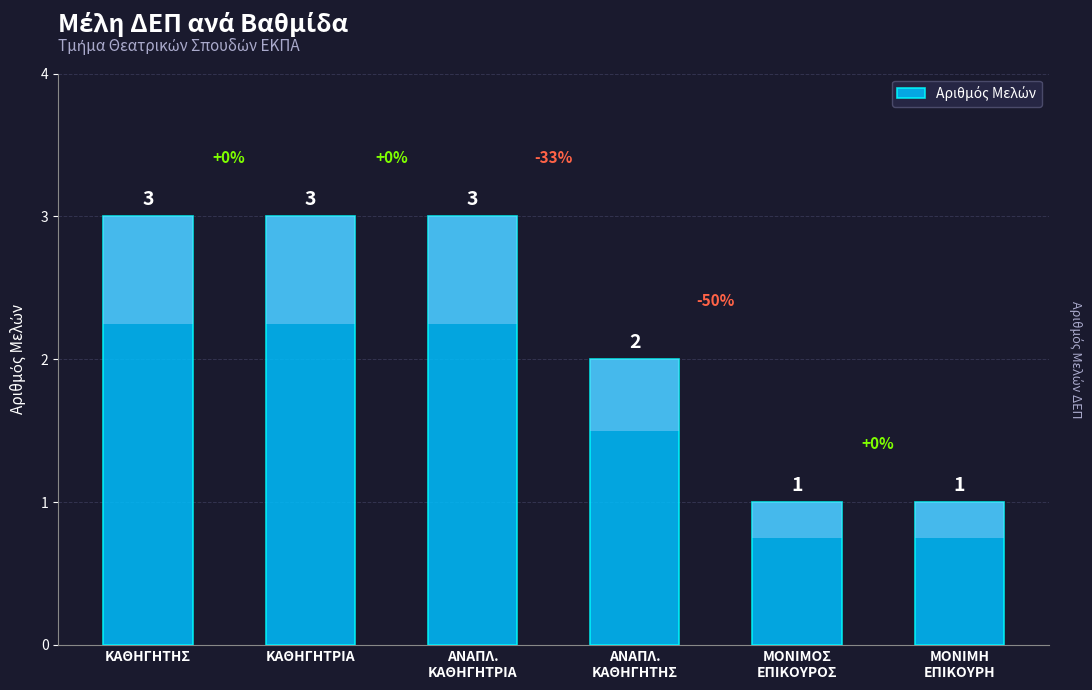

What is the change in value from ΑΝΑΠΛ.
ΚΑΘΗΓΗΤΡΙΑ to ΜΟΝΙΜΗ
ΕΠΙΚΟΥΡΗ?

-2